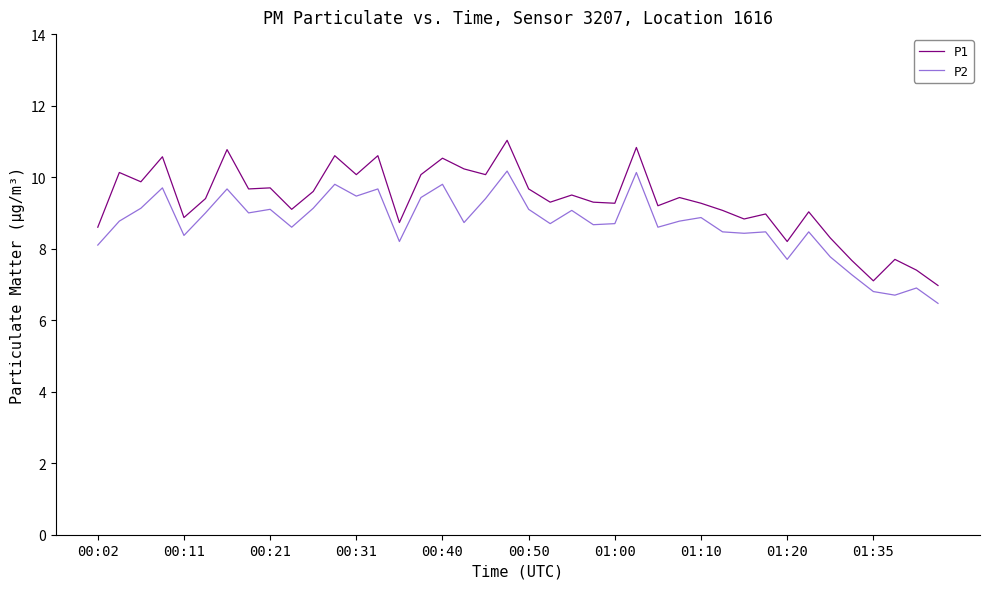

What is the lowest value of the P1 series?

7.0